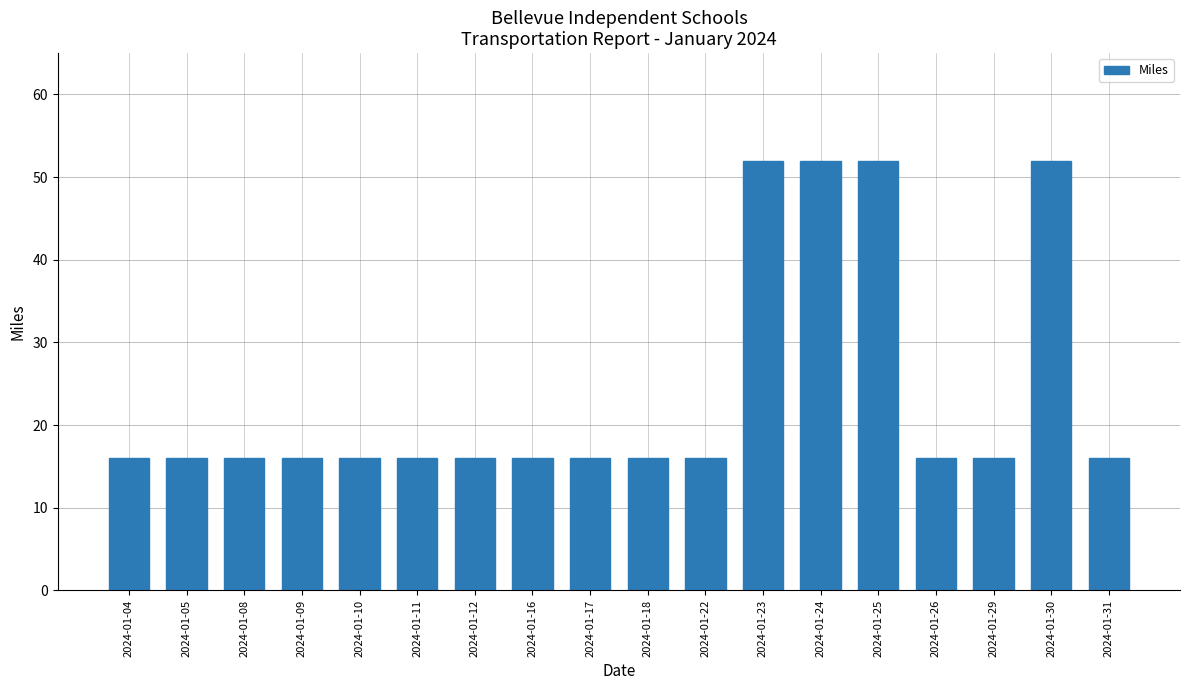

True or false: the data shows 16 at 2024-01-29.

True